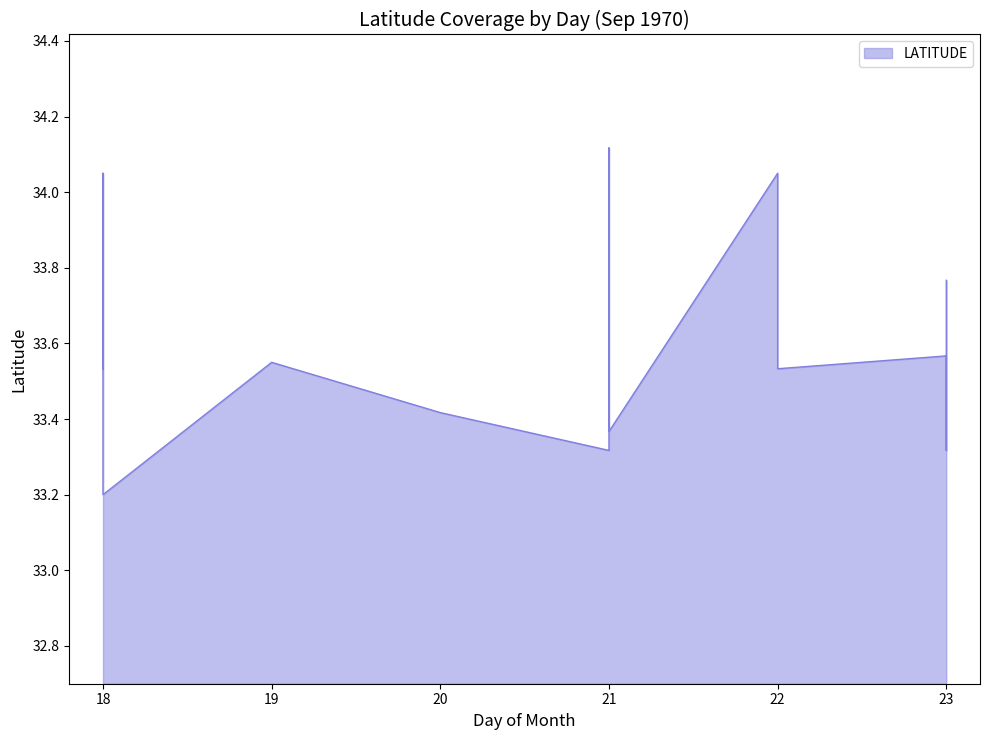

What is the change in value from 19 to 21?

+0.6